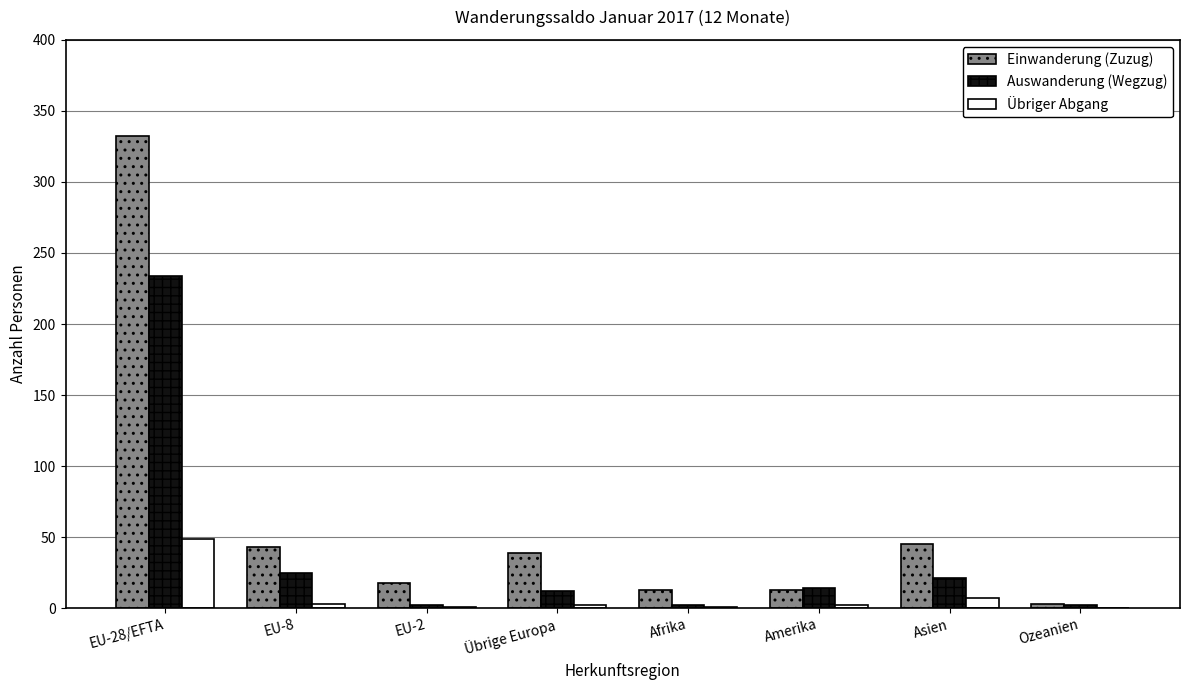

True or false: Einwanderung (Zuzug) has a value of 211 at EU-28/EFTA.

False